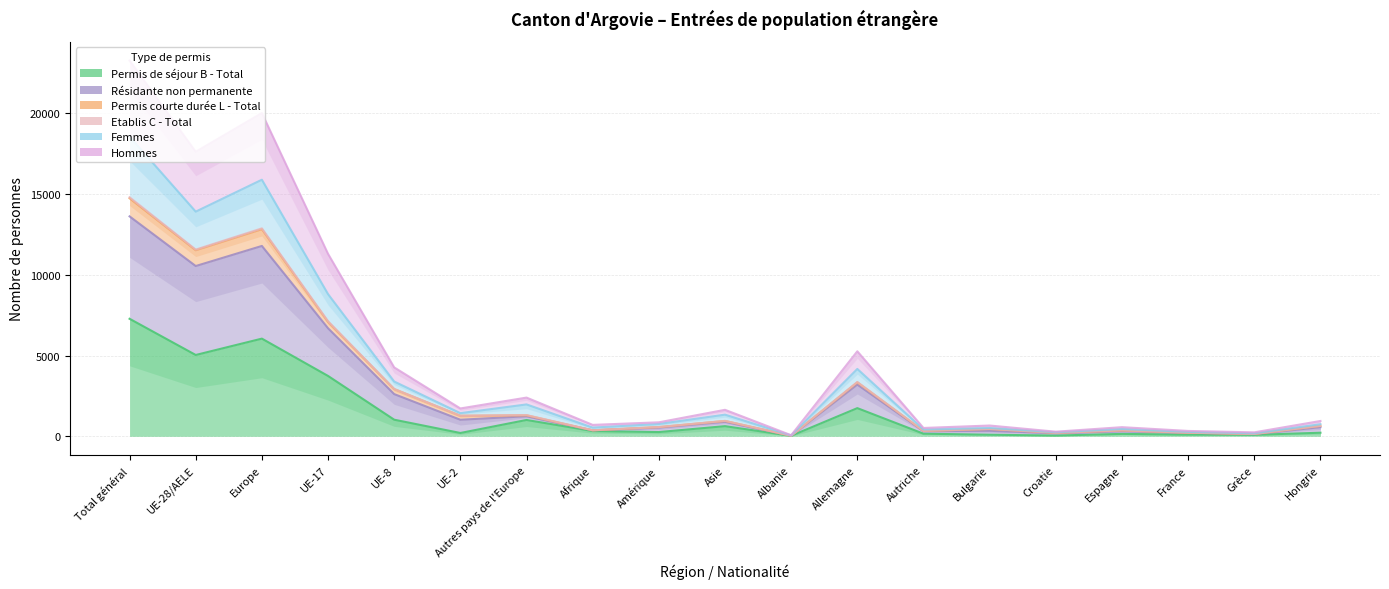

At which category does Permis courte durée L - Total reach its first local valley?

UE-28/AELE